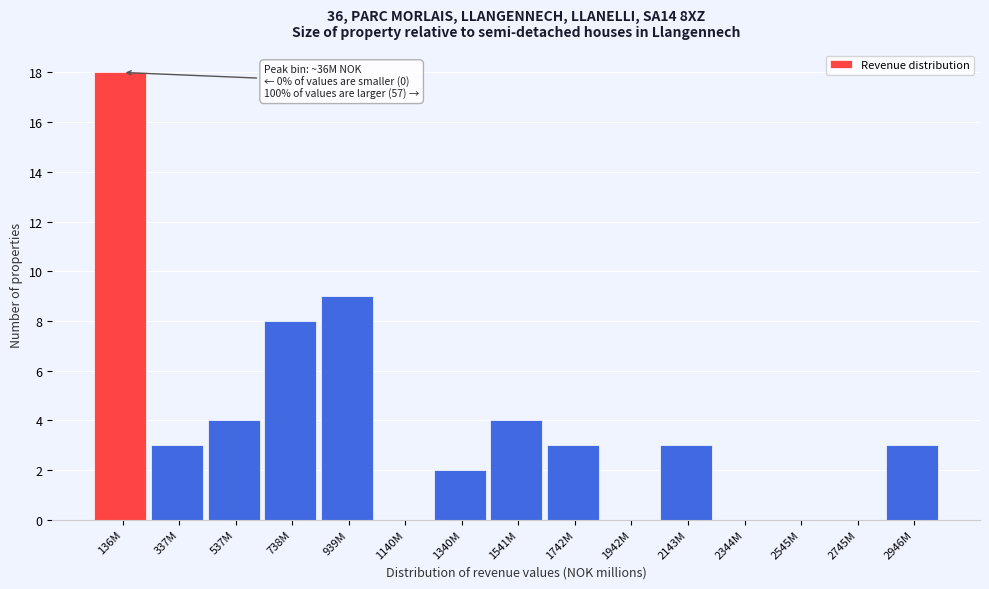

Reading right to left, transcribe all the data shown in this chart.

2946M=3	2745M=0	2545M=0	2344M=0	2143M=3	1942M=0	1742M=3	1541M=4	1340M=2	1140M=0	939M=9	738M=8	537M=4	337M=3	136M=18